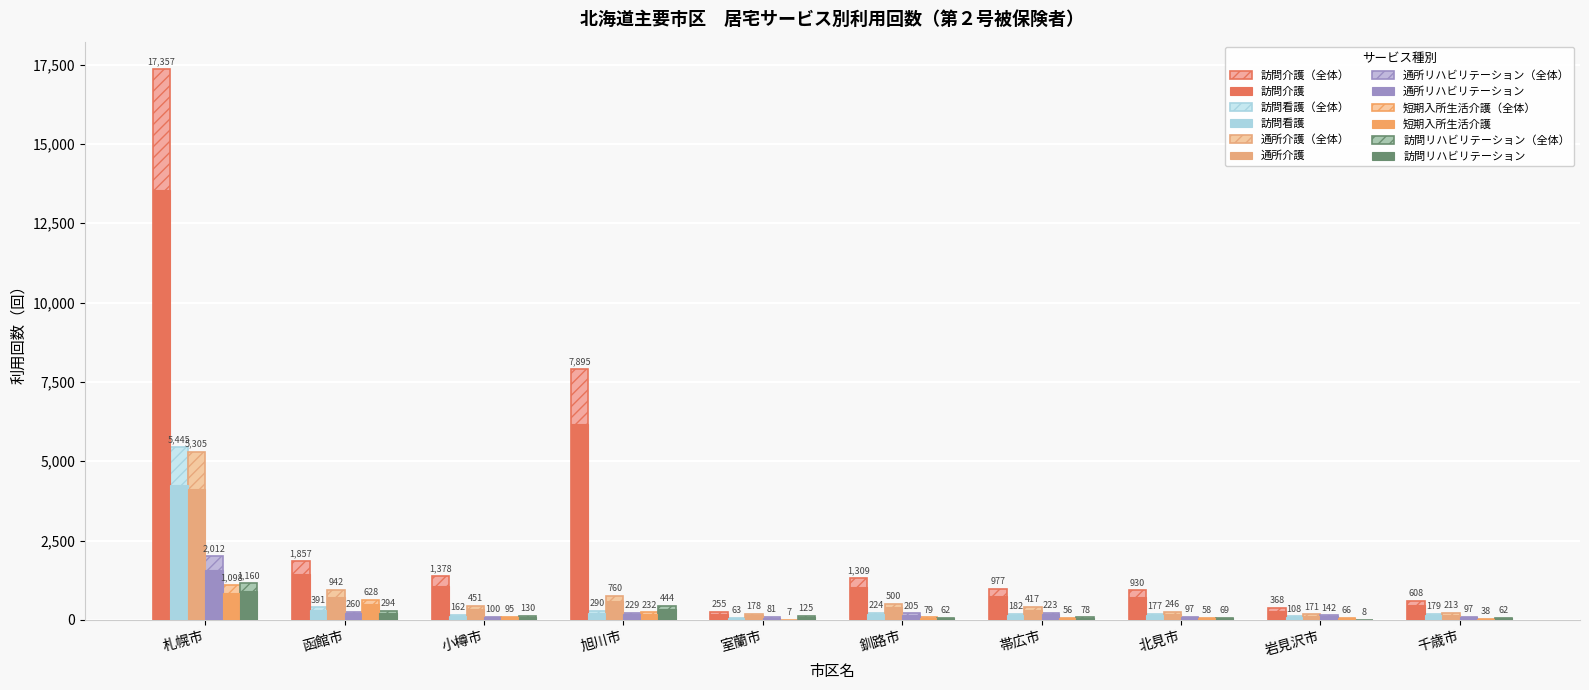

Count the number of data series in this chart.

12